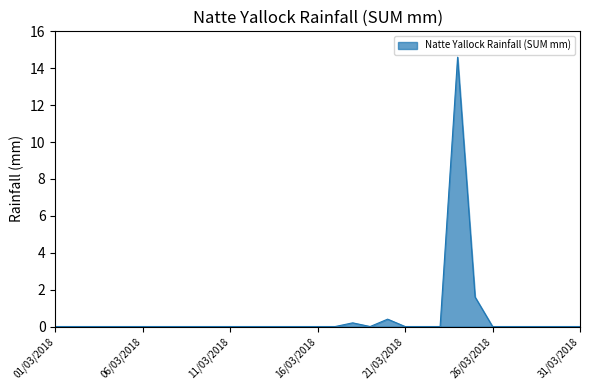

Reading left to right, extract all data points from this chart.

0.0	0.0	0.0	0.0	0.0	0.0	0.0	0.0	0.0	0.0	0.0	0.0	0.0	0.0	0.0	0.0	0.0	0.2	0.0	0.4	0.0	0.0	0.0	14.6	1.6	0.0	0.0	0.0	0.0	0.0	0.0